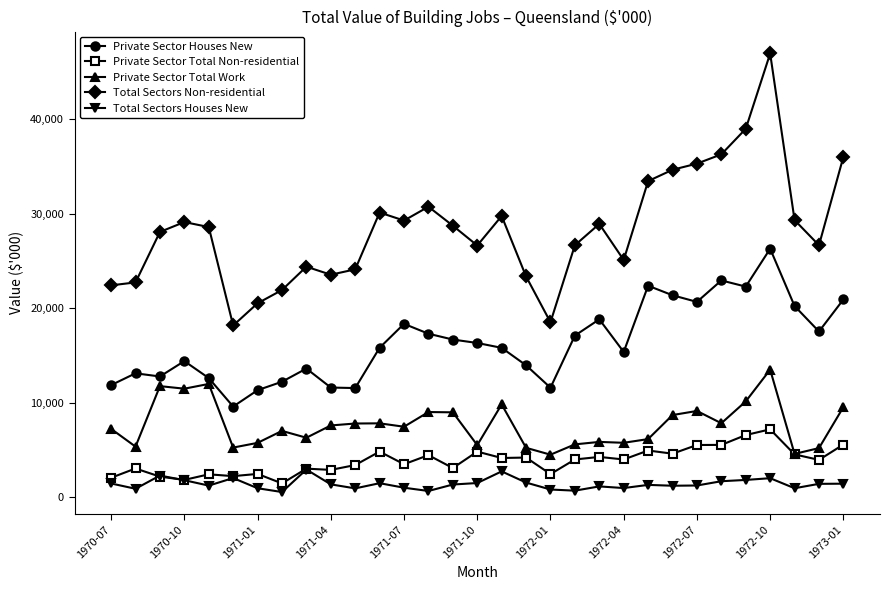

True or false: Private Sector Total Work has more than 2 interior local peaks.

True